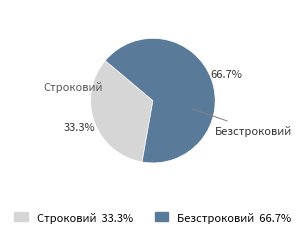

What portion of the pie excludes Безстроковий?

33.3%